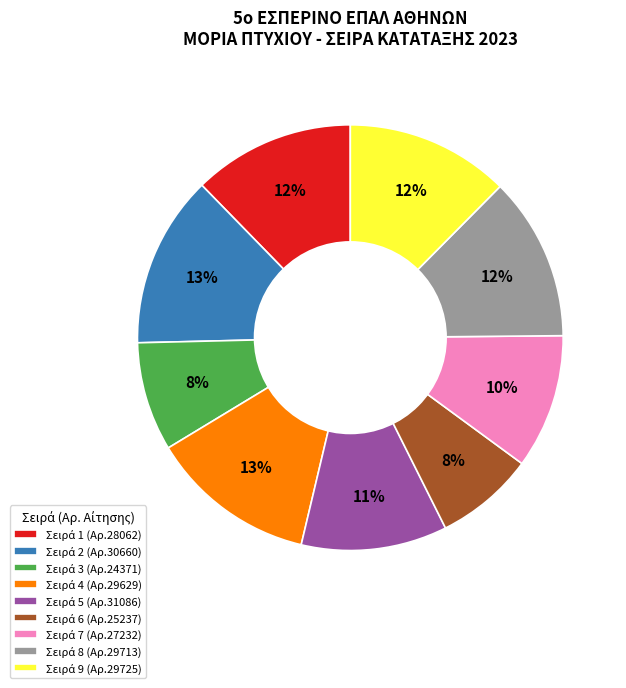

To the nearest percent, what is the average slice percentage?

11%